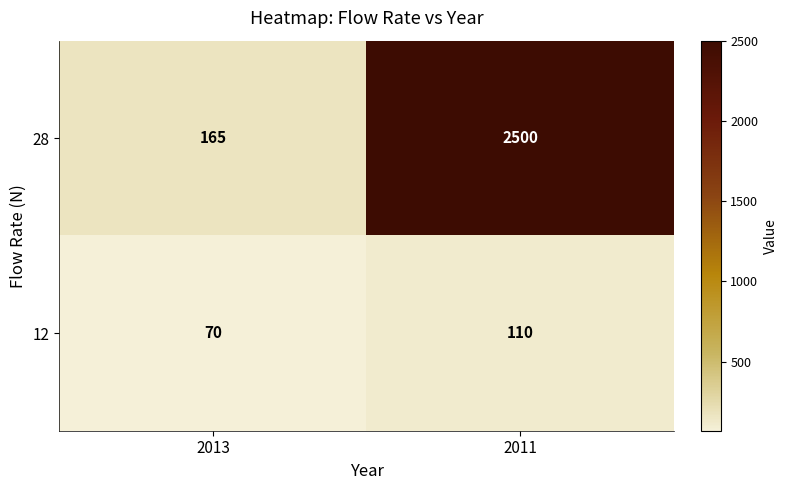

Rank the series by their maximum value, from highest to lowest.

28, 12